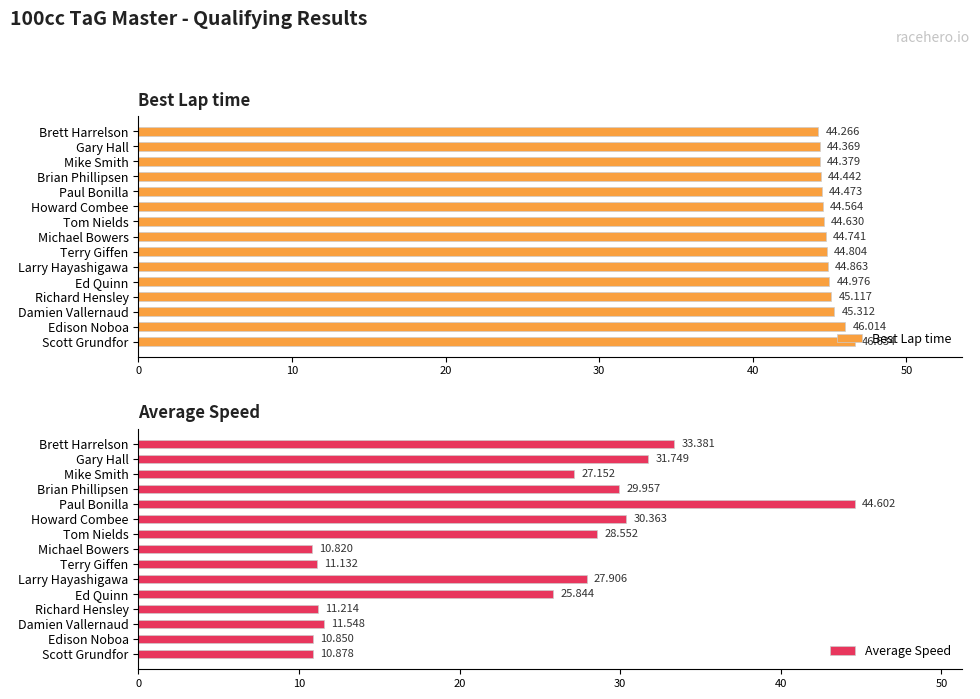

Does the chart contain any negative values?

No